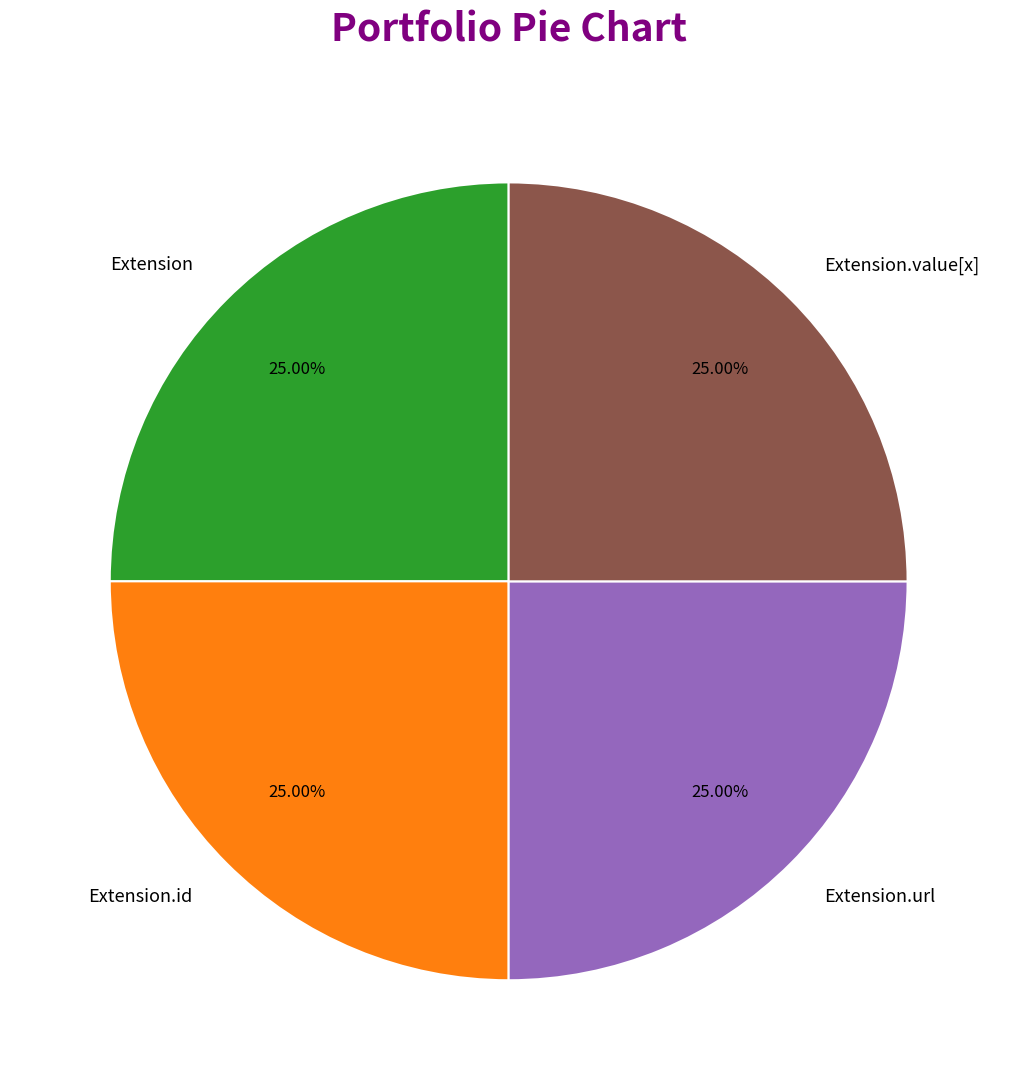

Does any single category account for the majority?

No